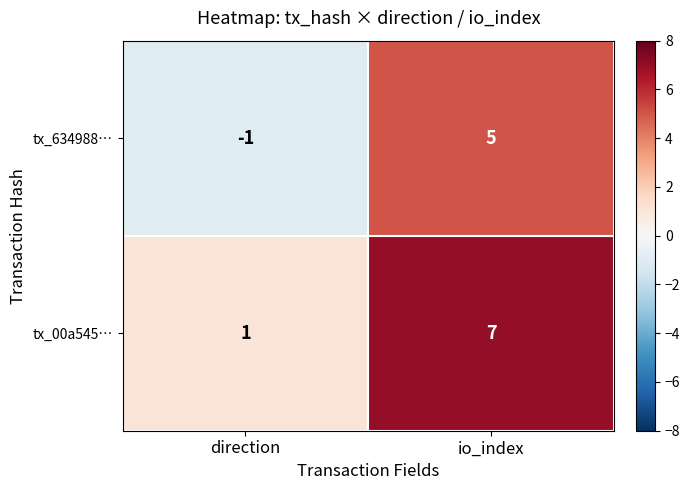

Where is tx_634988… nearest to the value 2?

direction